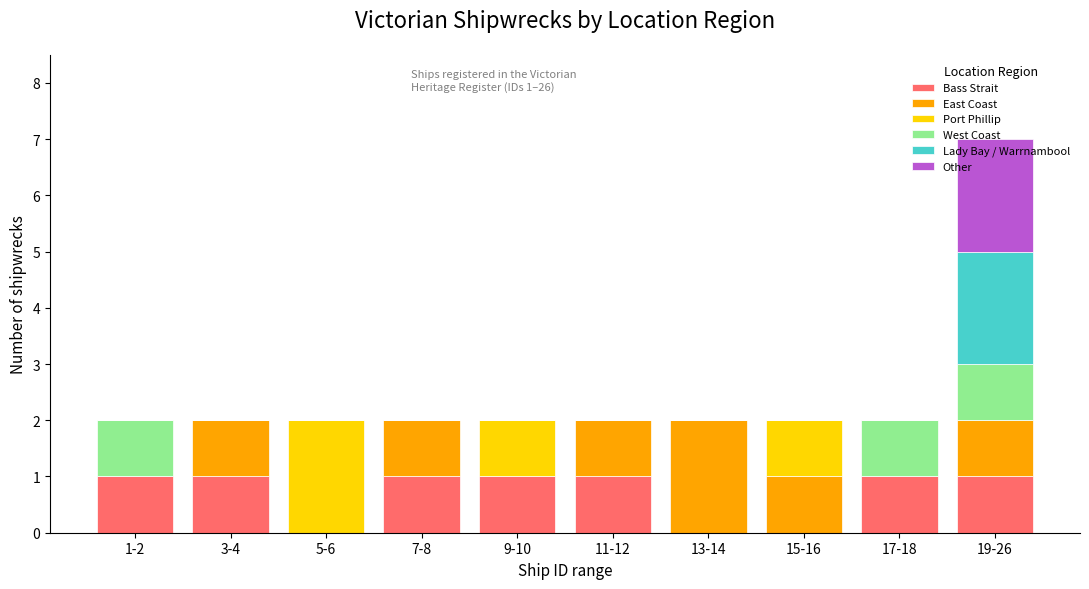

Are the bars horizontal?

No